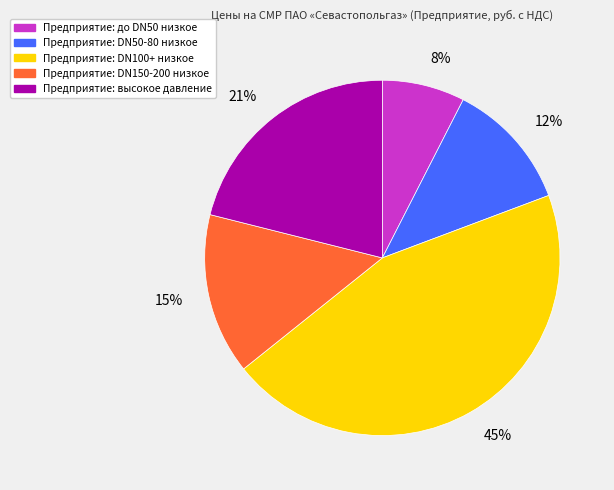

Is there a majority slice in this chart?

No